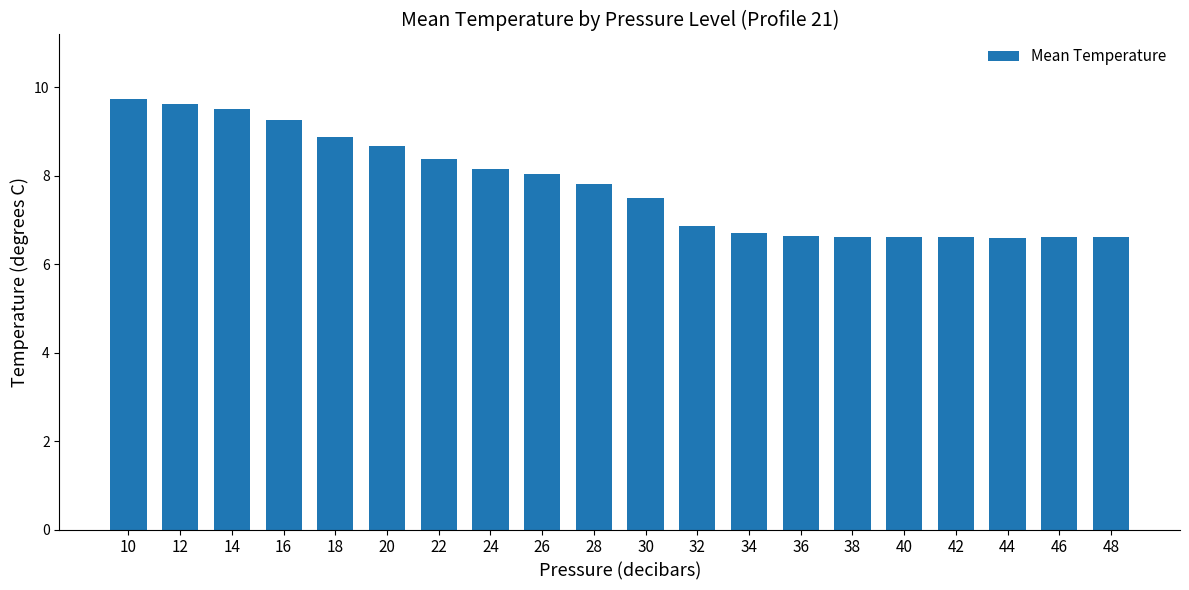

Reading left to right, transcribe all the data shown in this chart.

9.7	9.6	9.5	9.3	8.9	8.7	8.4	8.2	8.0	7.8	7.5	6.9	6.7	6.6	6.6	6.6	6.6	6.6	6.6	6.6